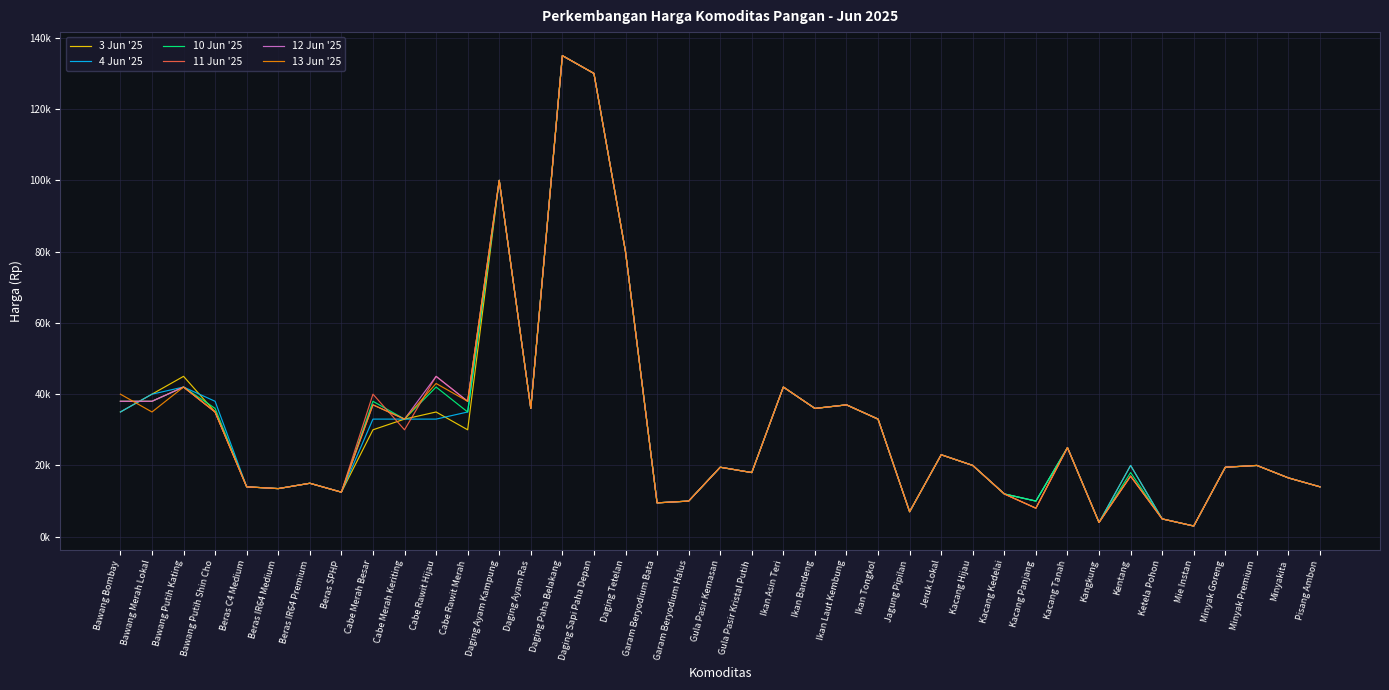

What is the lowest value of the 12 Jun '25 series?

3000